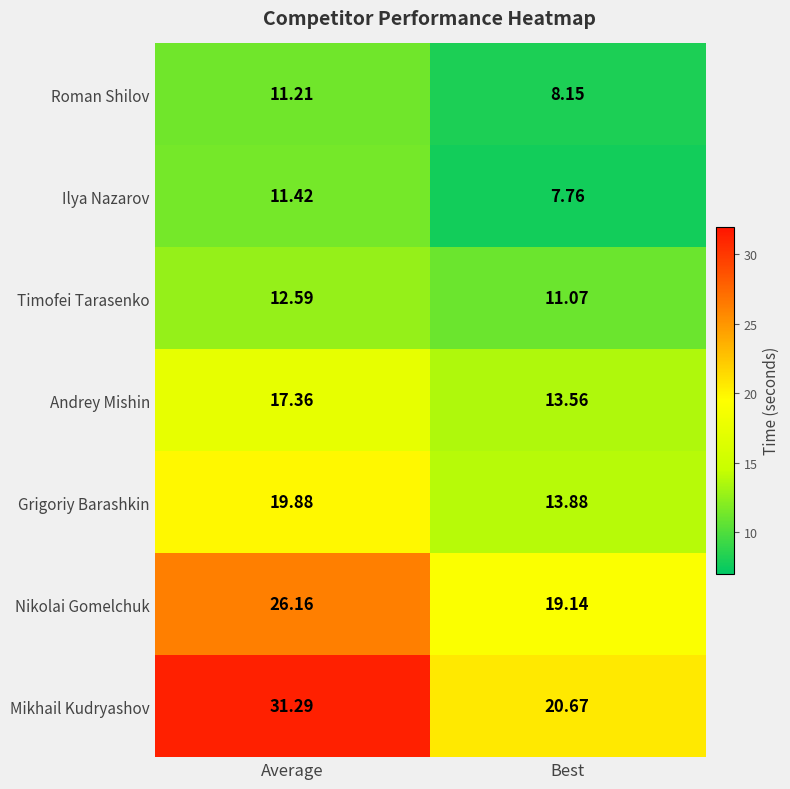

Which category has the highest value in the Timofei Tarasenko series?

Average